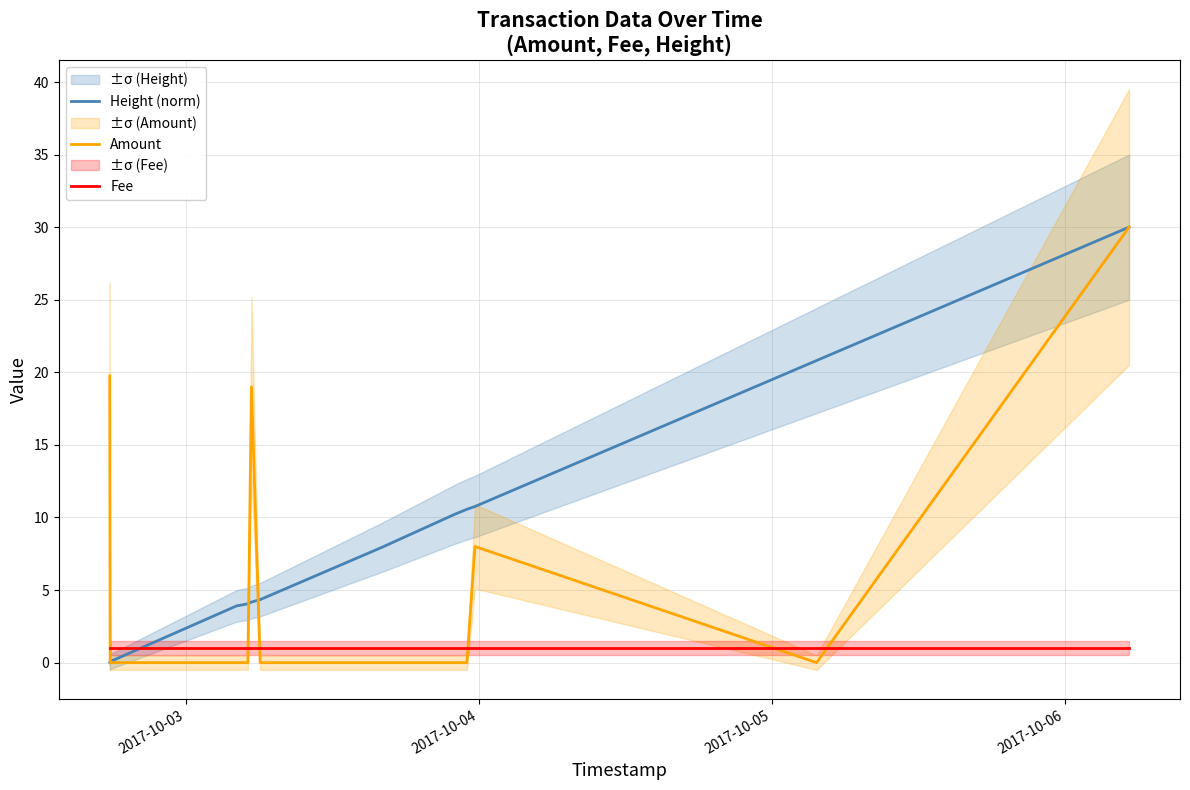

How many interior local valleys does the Amount series have?

1